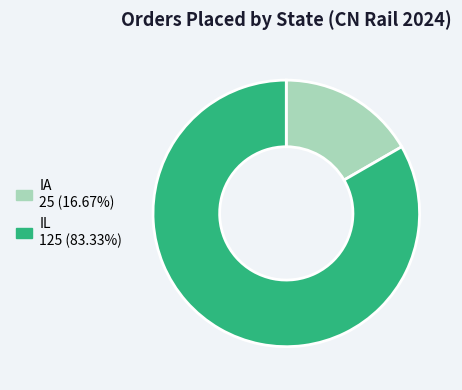

How many slices are in this pie chart?

2